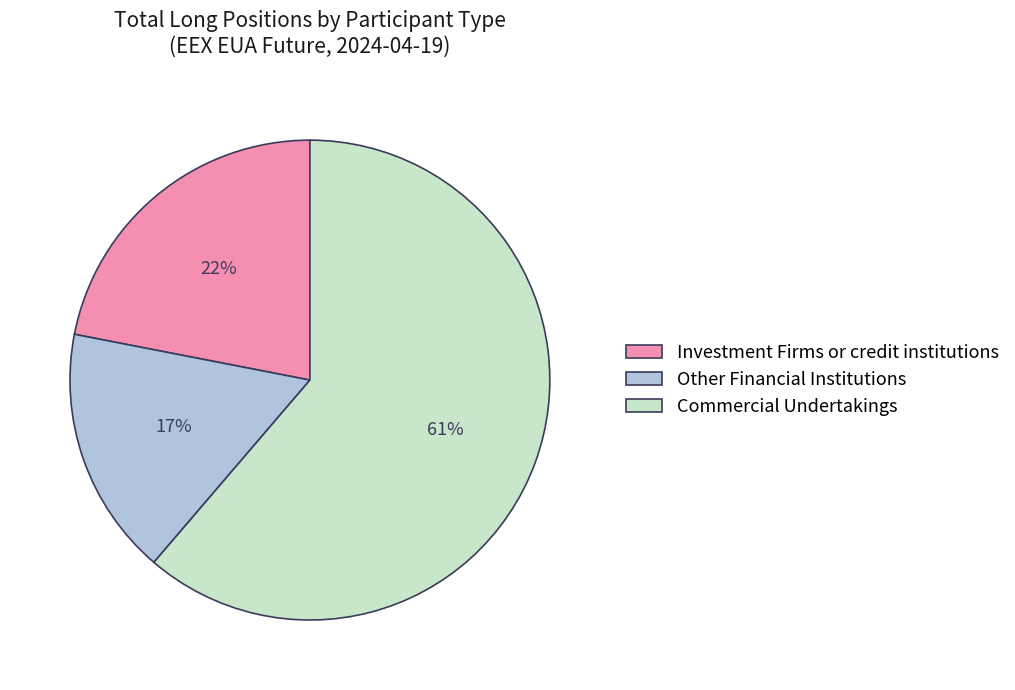

To the nearest percent, what is the combined percentage of Other Financial Institutions and Commercial Undertakings?

78%